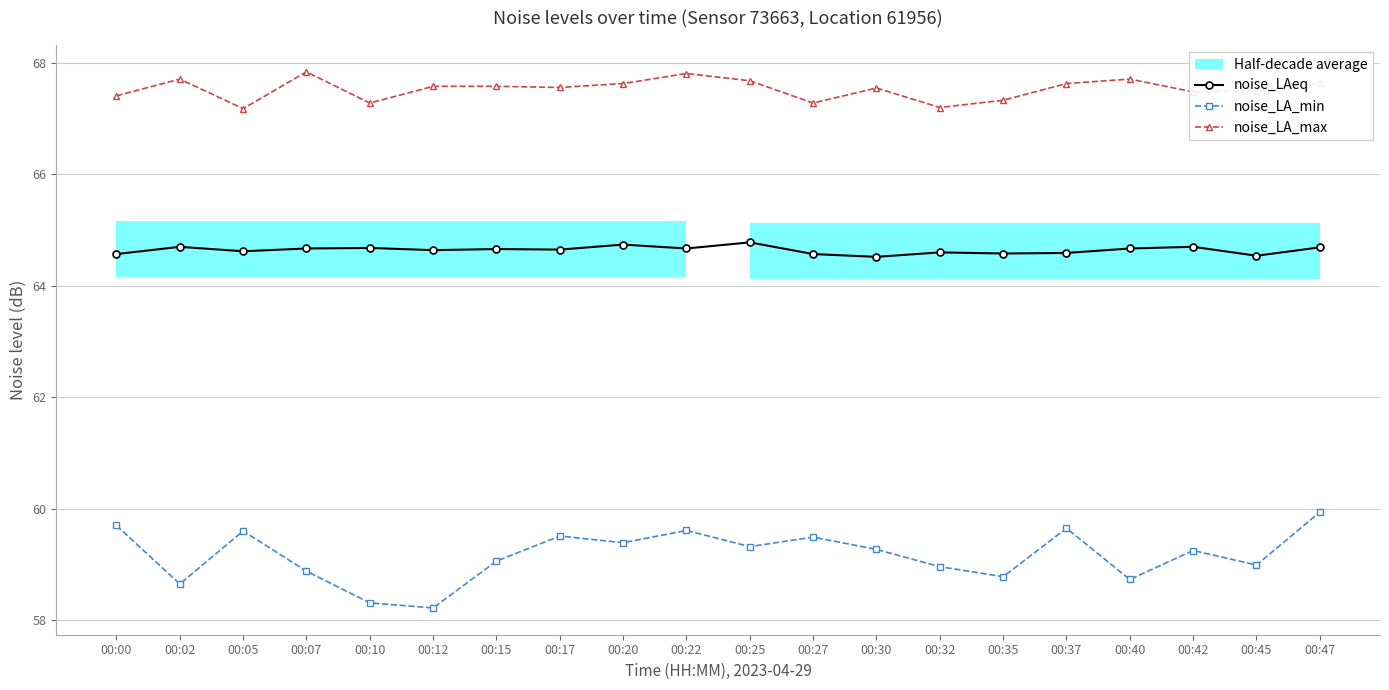

Reading left to right, transcribe all the data shown in this chart.

noise_LAeq: 64.6	64.7	64.6	64.7	64.7	64.6	64.7	64.7	64.7	64.7	64.8	64.6	64.5	64.6	64.6	64.6	64.7	64.7	64.5	64.7
noise_LA_min: 59.7	58.6	59.6	58.9	58.3	58.2	59.1	59.5	59.4	59.6	59.3	59.5	59.3	59.0	58.8	59.6	58.7	59.2	59.0	59.9
noise_LA_max: 67.4	67.7	67.2	67.8	67.3	67.6	67.6	67.6	67.6	67.8	67.7	67.3	67.5	67.2	67.3	67.6	67.7	67.5	67.5	67.6